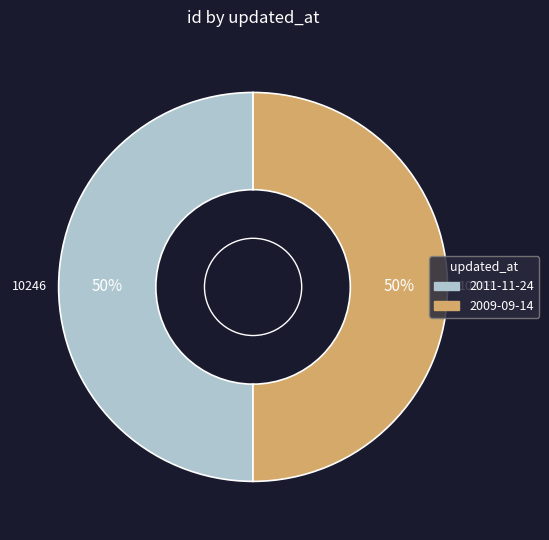

Count the number of slices in the pie.

2